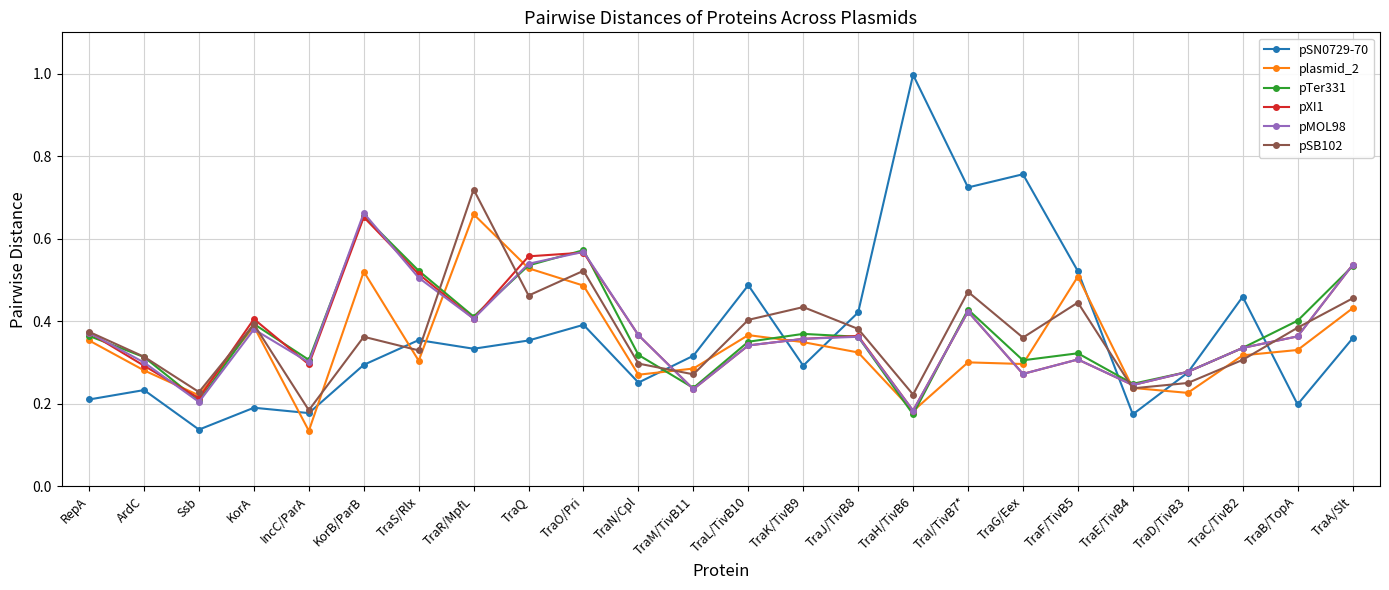

True or false: plasmid_2 and pSN0729-70 cross at least once.

True